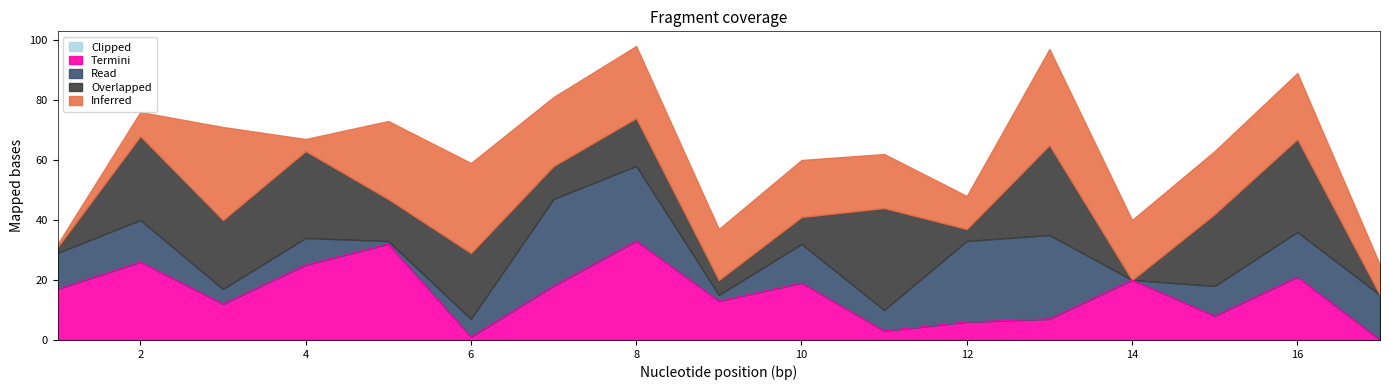

How many intersections are there between Inferred and Overlapped?

7